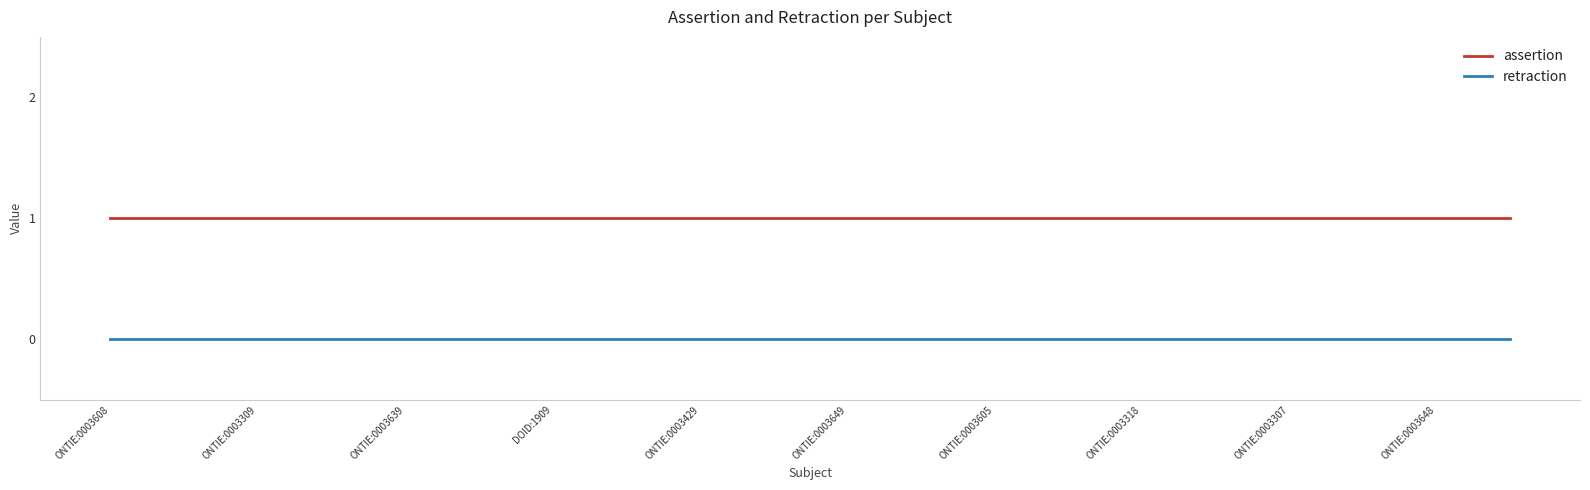

Reading right to left, transcribe all the data shown in this chart.

assertion: 1	1	1	1	1	1	1	1	1	1	1	1	1	1	1	1	1	1	1	1
retraction: 0	0	0	0	0	0	0	0	0	0	0	0	0	0	0	0	0	0	0	0